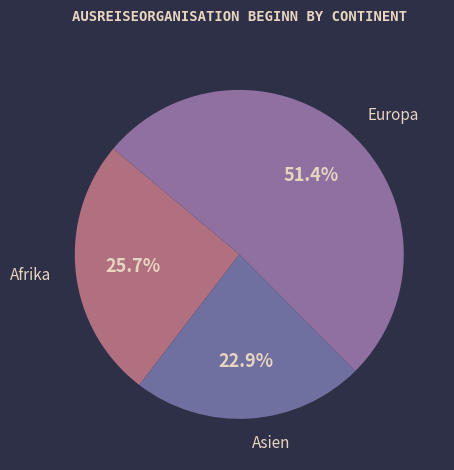

How many segments does this pie chart have?

3